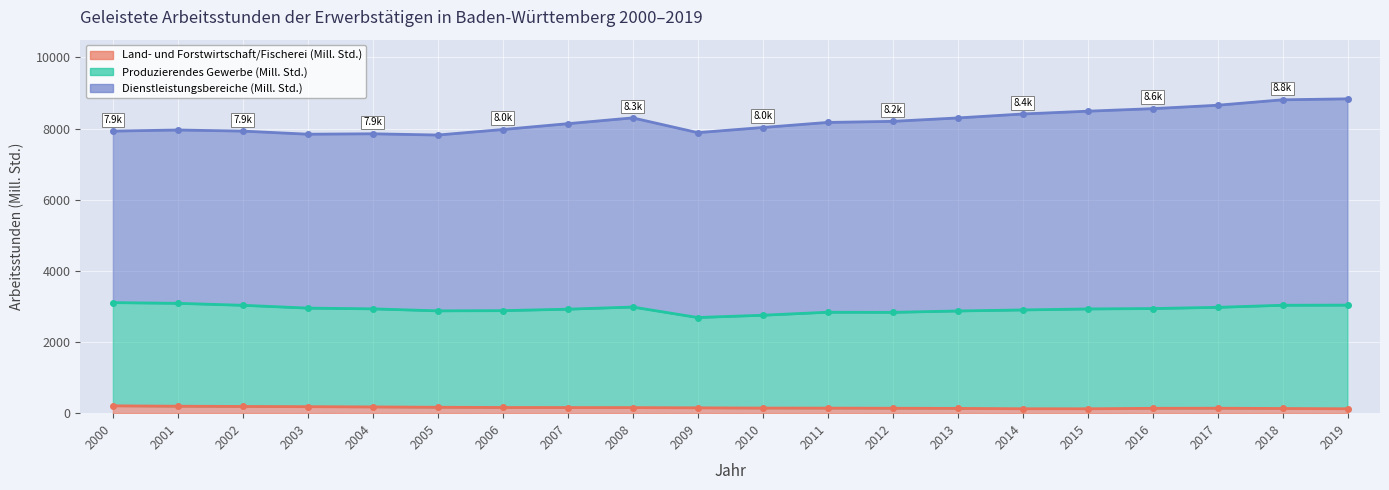

List the series in order of their overall mean, lowest first.

Land- und Forstwirtschaft/Fischerei (Mill. Std.), Produzierendes Gewerbe (Mill. Std.), Dienstleistungsbereiche (Mill. Std.)